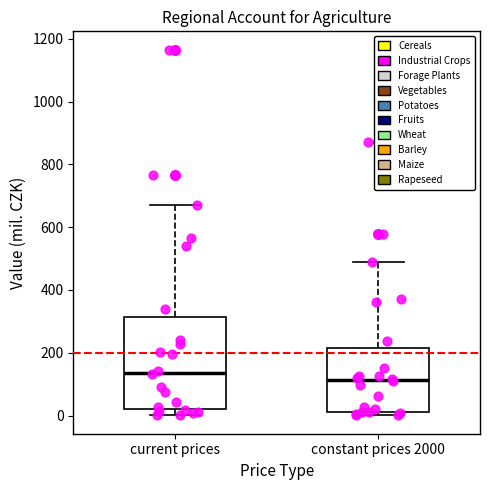

Where is the upper edge of the box for constant prices 2000 on the y-axis? The values are not printed on the chart, so give them approximately, as read against the axis.

220